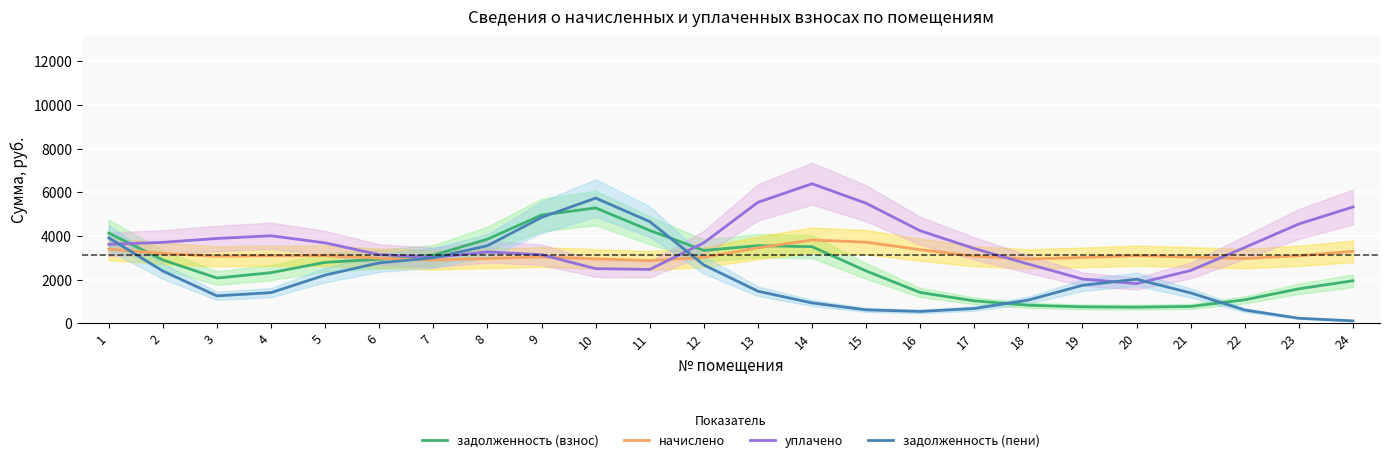

How many data points does each series have?

24